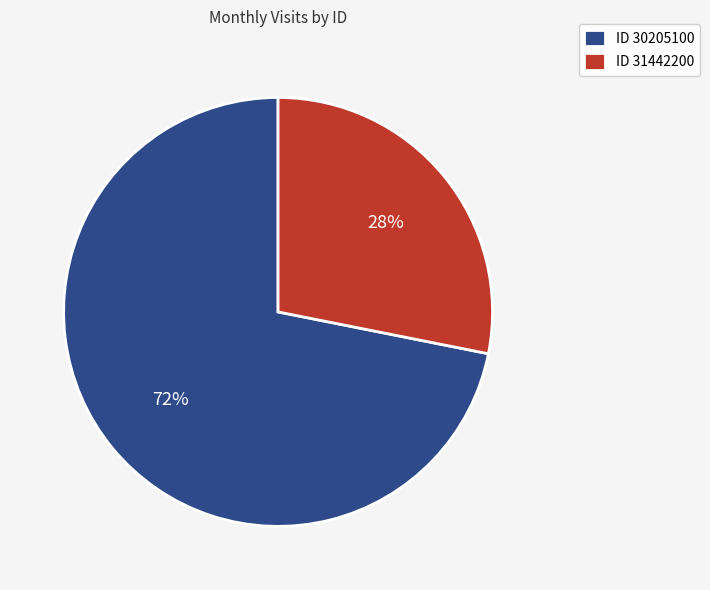

How many segments does this pie chart have?

2